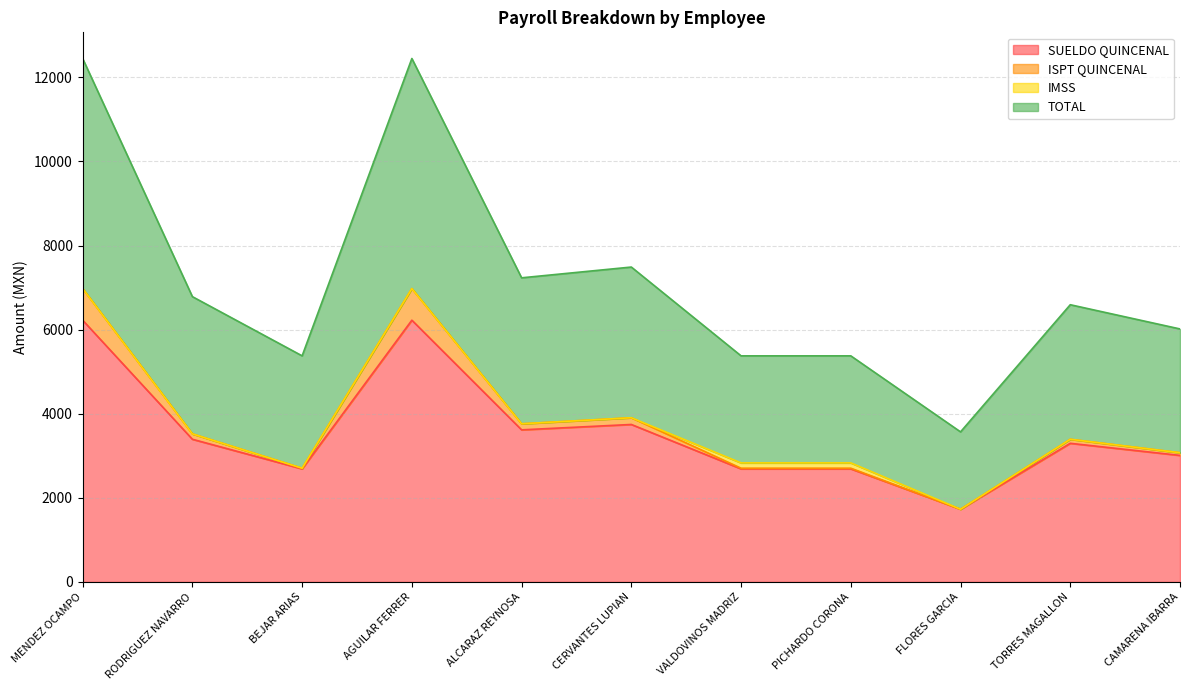

How many interior local valleys does the TOTAL series have?

3